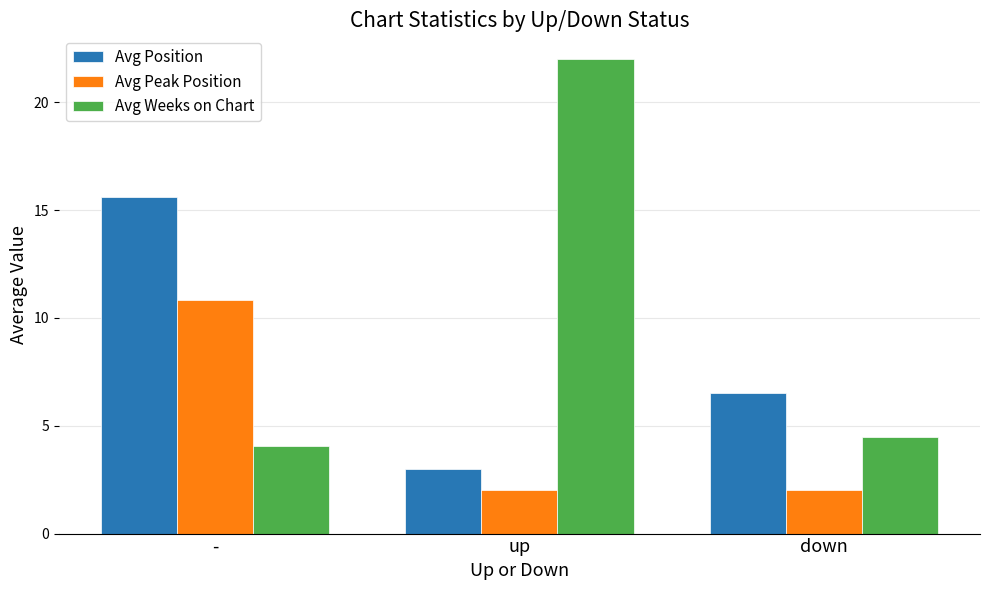

How many distinct data groups are displayed?

3